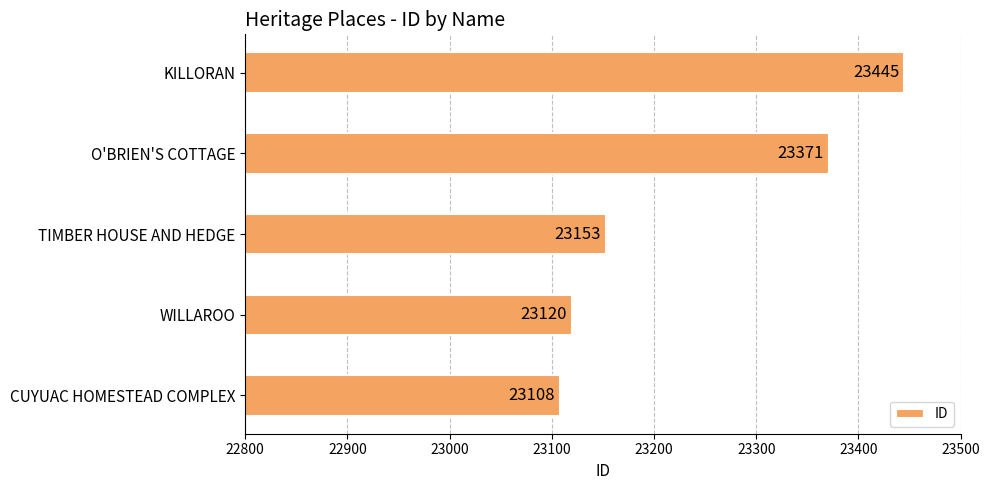

What is the change in value from CUYUAC HOMESTEAD COMPLEX to TIMBER HOUSE AND HEDGE?

+45